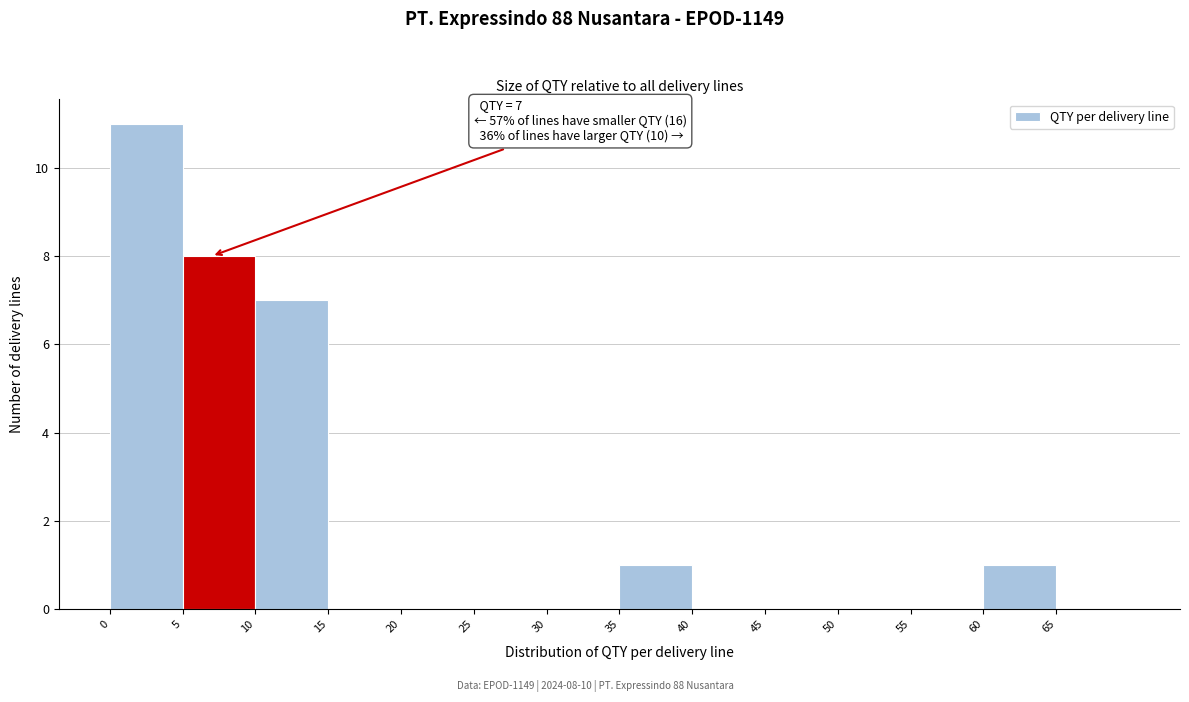

Over which range of the x-axis is the bar tallest?

0 to 5